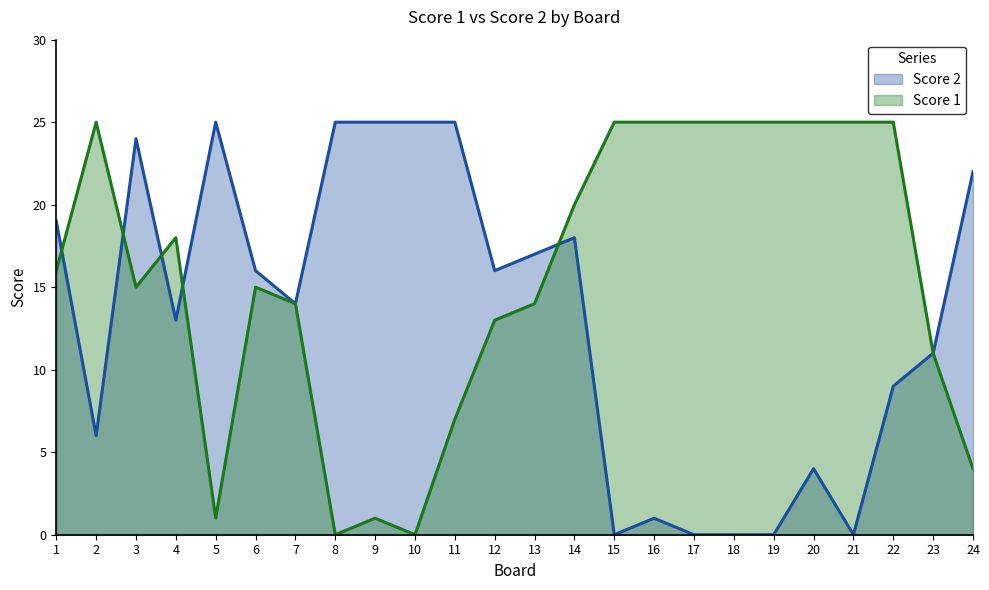

The value of Score 2 at 18 is 0. True or false?

True